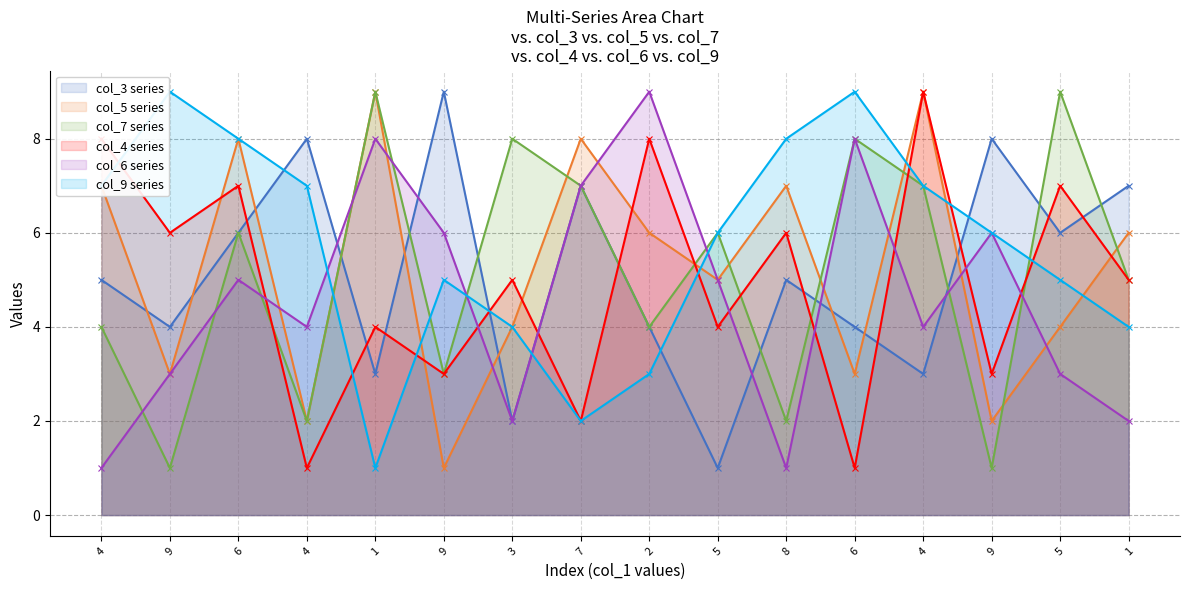

What is the approximate value of col_5 series line at 9?

2